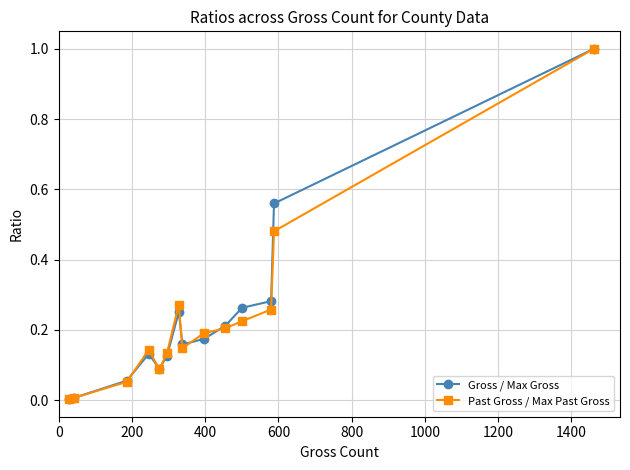

What is the maximum value for Gross / Max Gross?

1.0